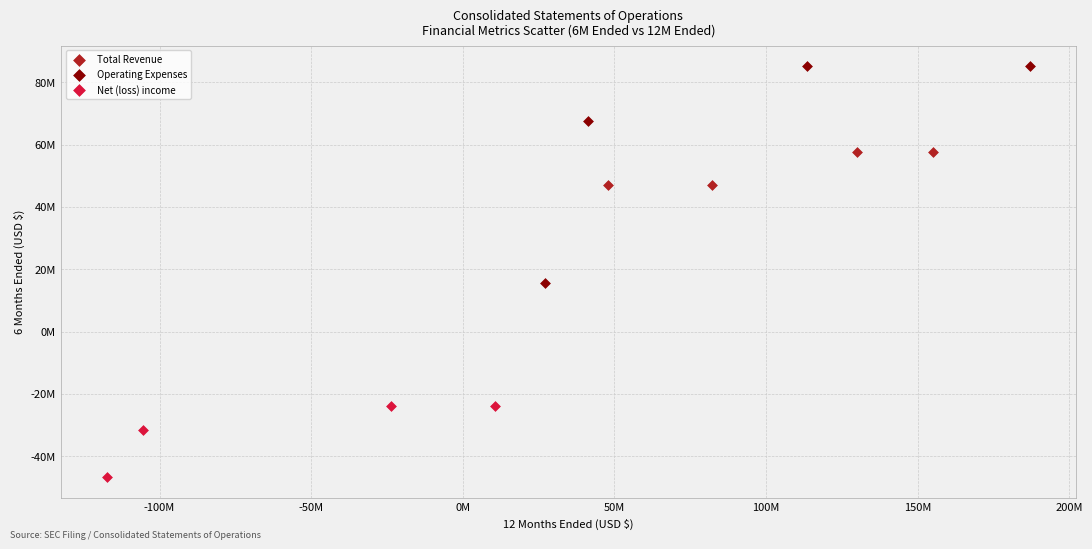

Which series contains the lowest Y value?

Net (loss) income